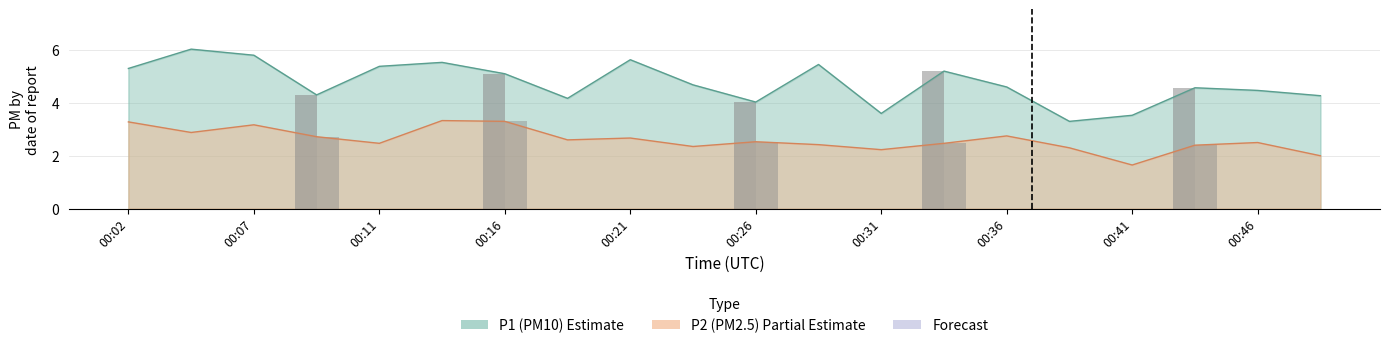

True or false: P2 bar has a value of 2.5 at 00:26.

True